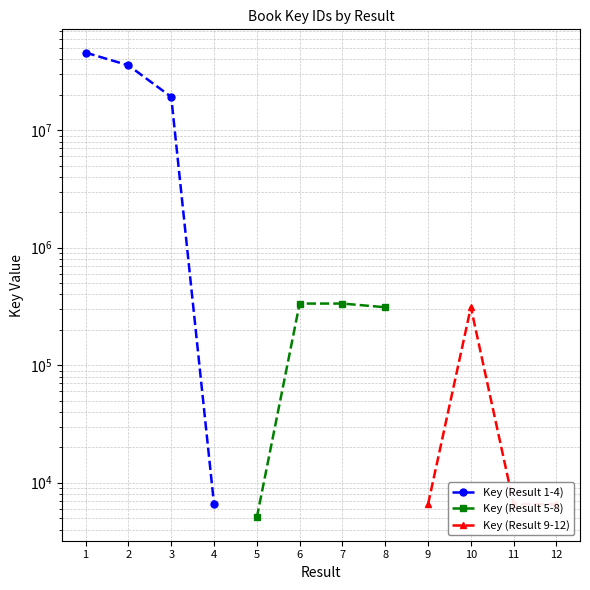

Does the chart have visible grid lines?

Yes